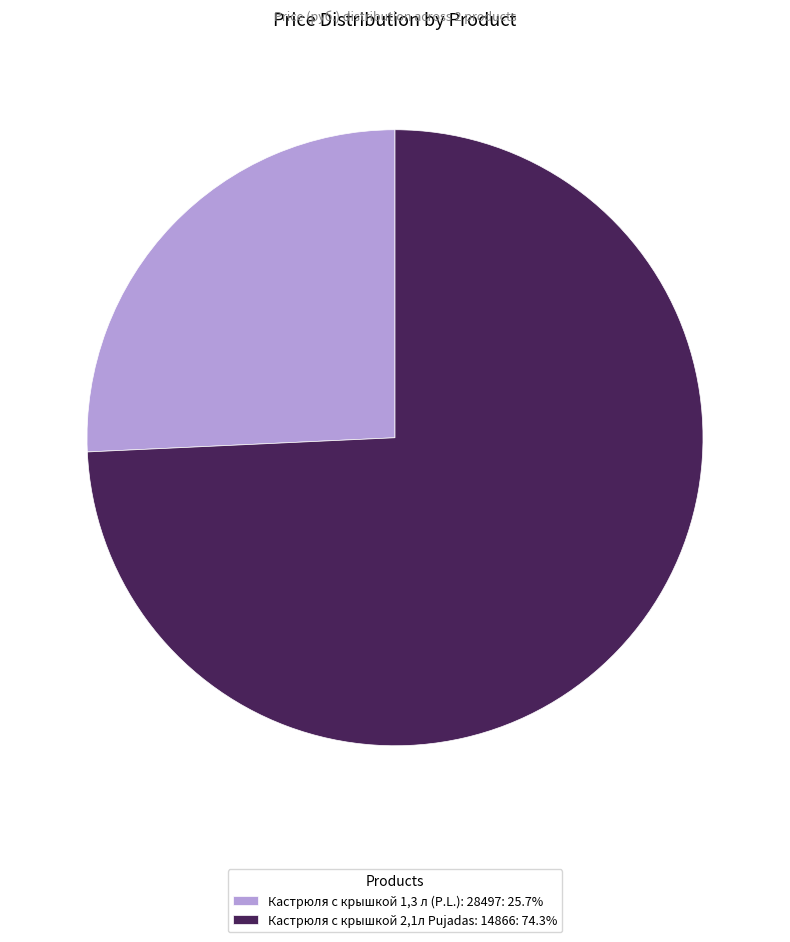

How many segments does this pie chart have?

2